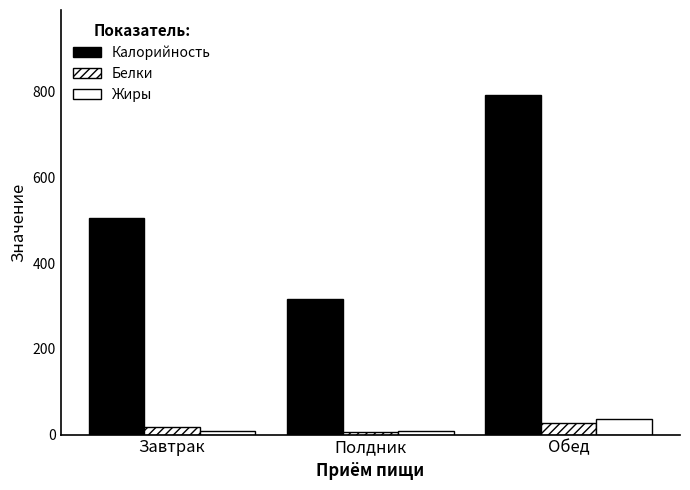

The value of Калорийность at Обед is 183.9. True or false?

False